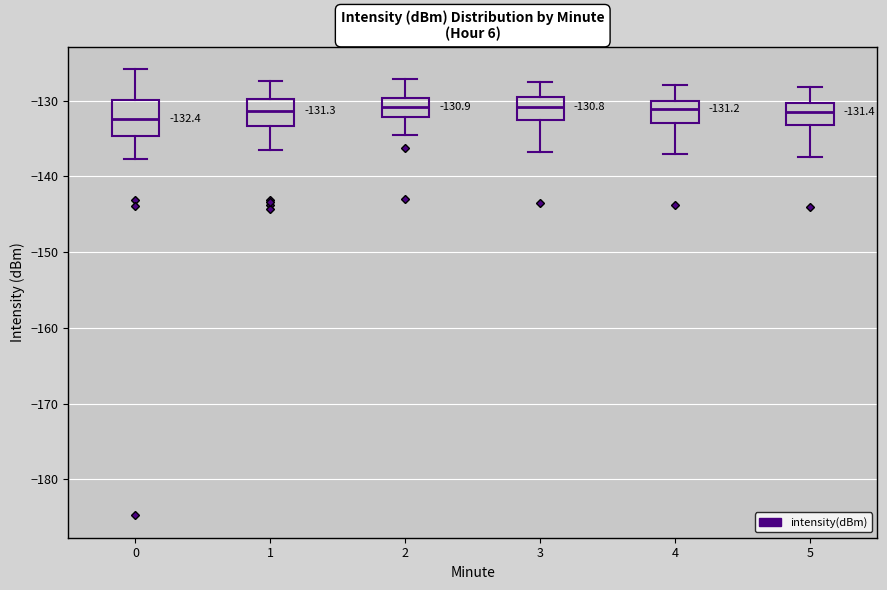

Which box is the tallest, from its lower edge to its upper edge?

0